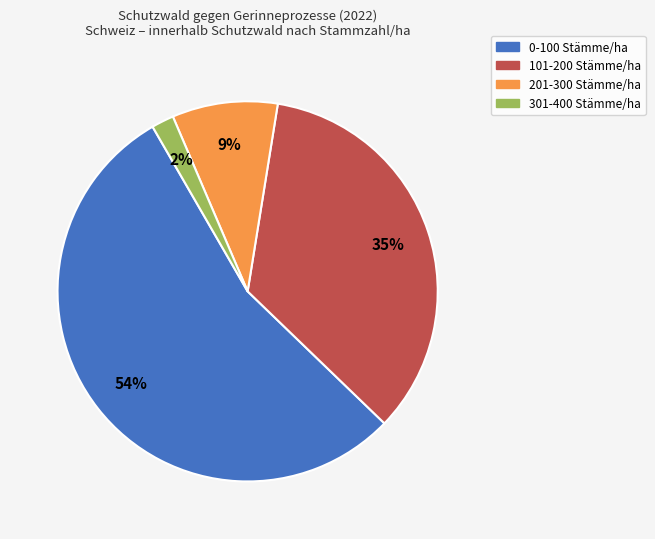

Between 201-300 Stämme/ha and 101-200 Stämme/ha, which is larger?

101-200 Stämme/ha